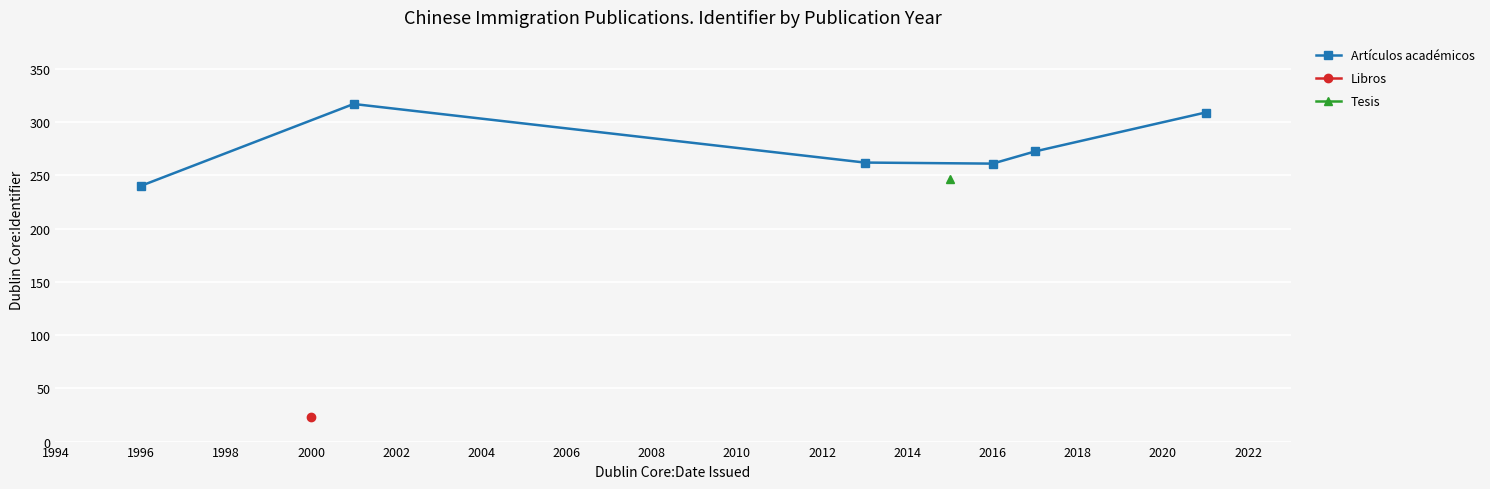

What is the value of the 2nd point from the left?

317.0